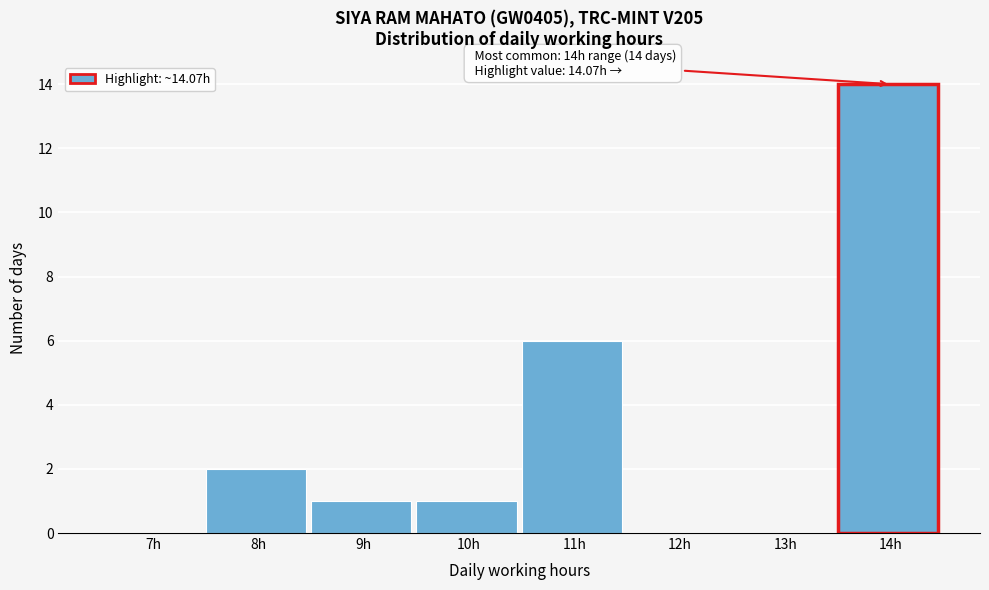

Reading left to right, list all the values displayed in this chart.

7h=0	8h=2	9h=1	10h=1	11h=6	12h=0	13h=0	14h=14